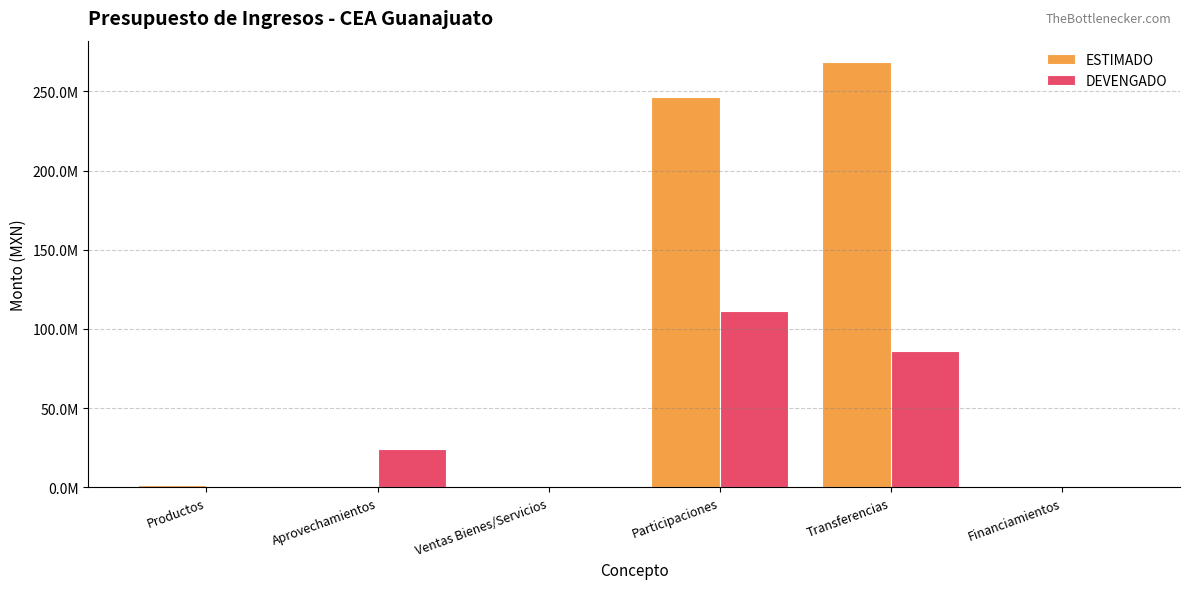

List the labels in order of ESTIMADO value, largest first.

Transferencias, Participaciones, Productos, Ventas Bienes/Servicios, Aprovechamientos, Financiamientos